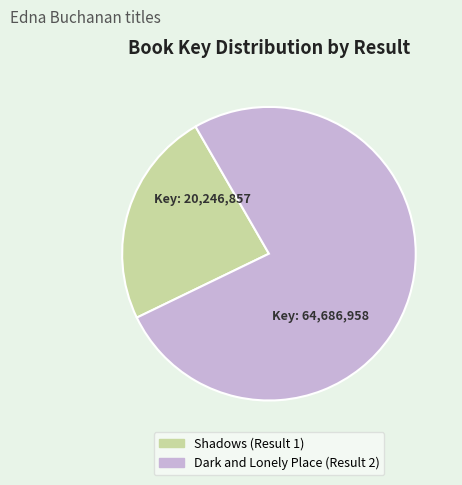

Which slice is the largest?

Dark and Lonely Place (Result 2)